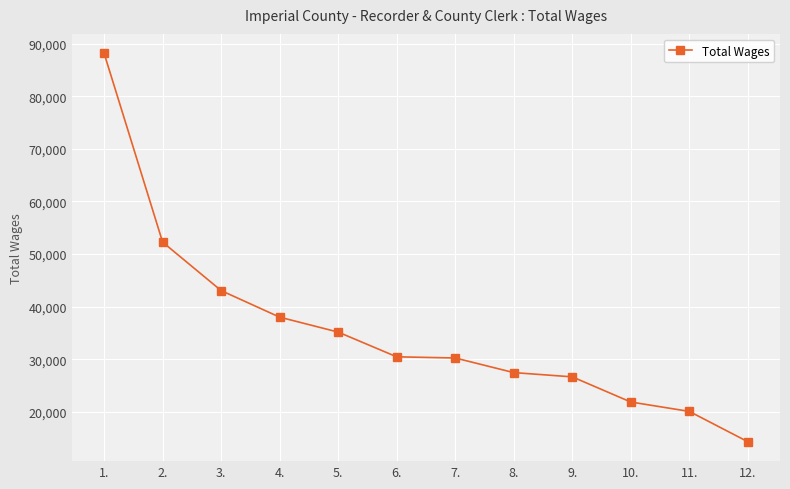

Which has a higher value, 5. or 8.?

5.